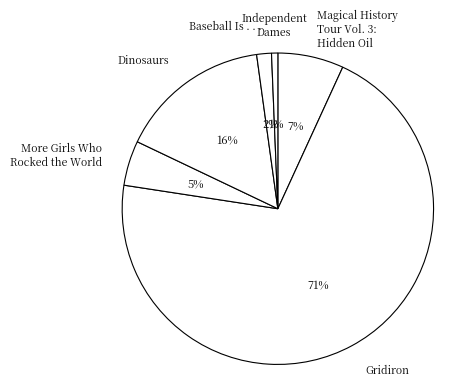

Is it true that Dinosaurs is 2% of the pie?

False